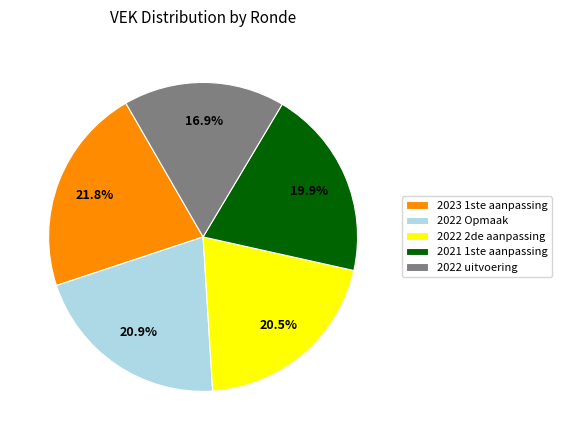

What percentage do 2022 2de aanpassing and 2022 Opmaak together represent?

41.4%